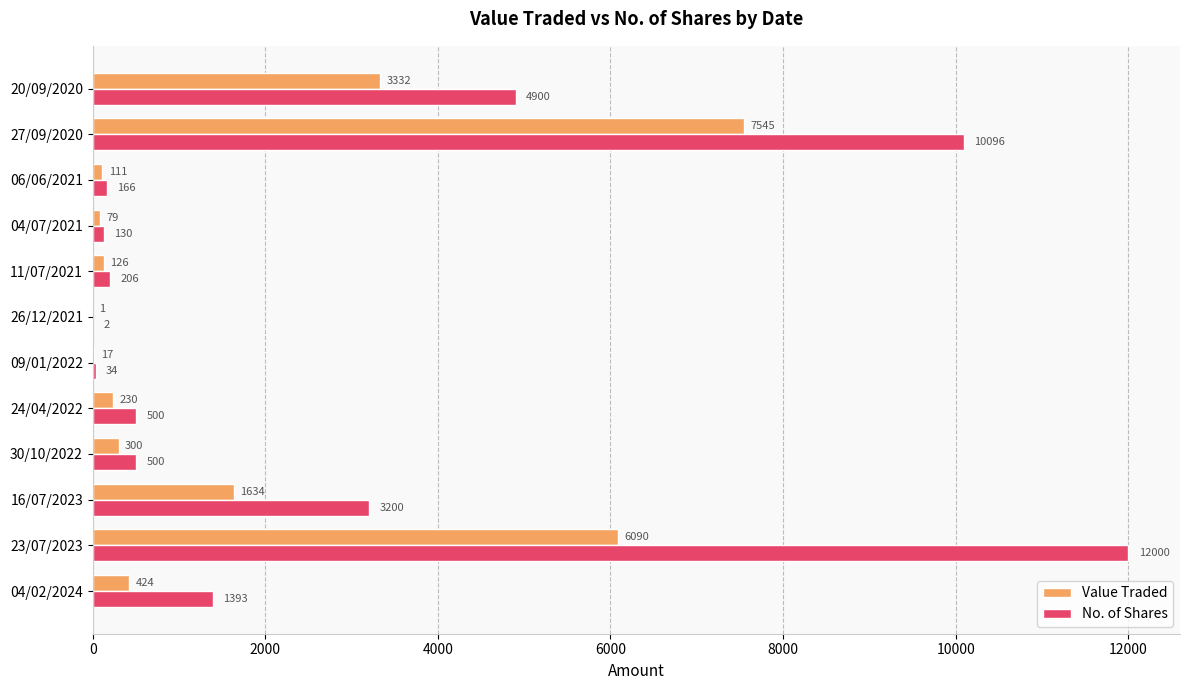

Is it true that Value Traded equals 2534 at 16/07/2023?

False